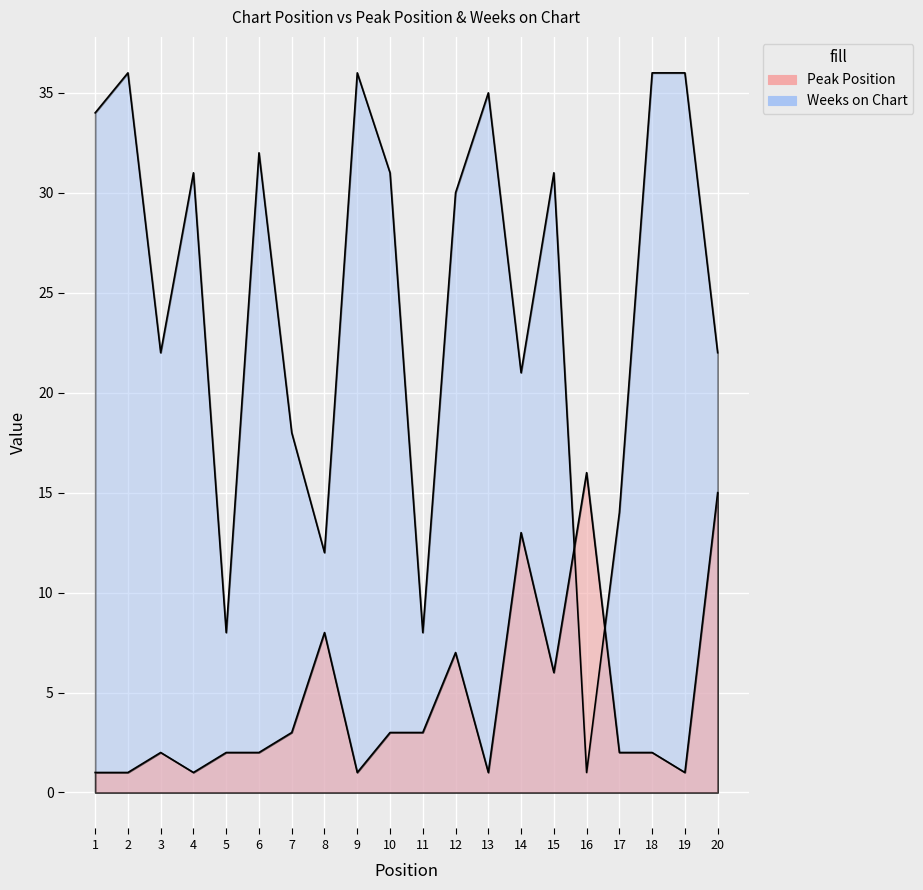

What is the spread (max minus min) of values at 3?

20